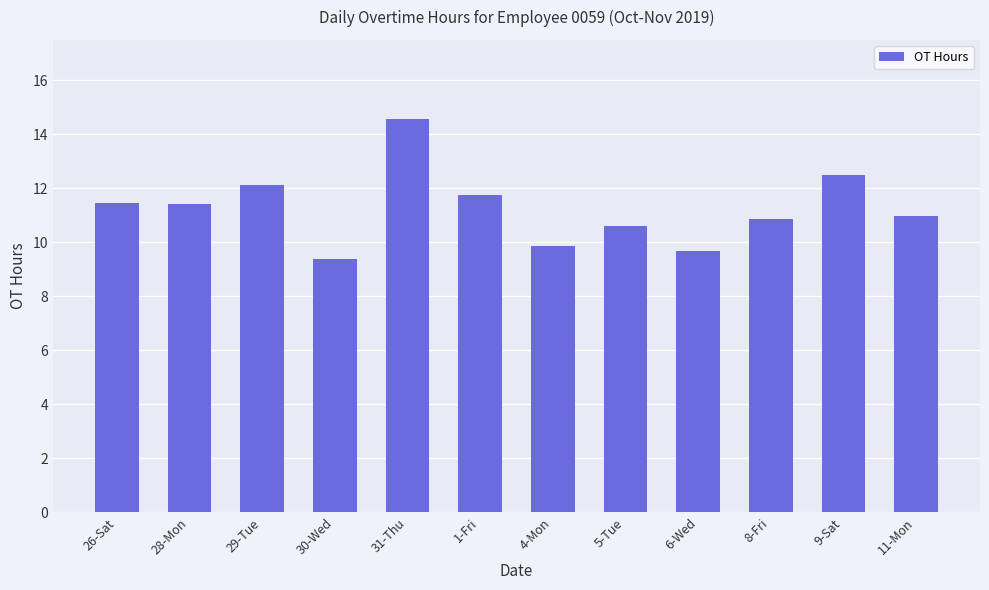

What is the sum of all values?

135.2